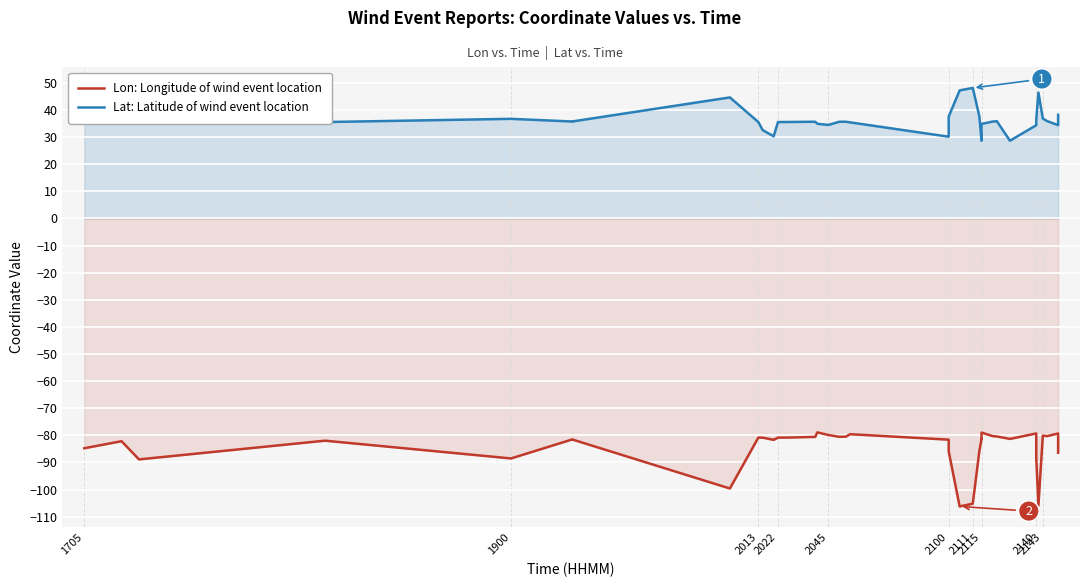

True or false: Lon: Longitude of wind event location and Lat: Latitude of wind event location intersect in this chart.

False